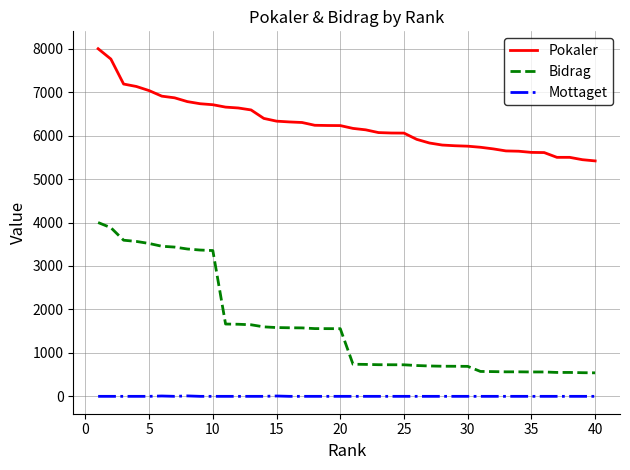

At how many categories does at least one series exceed 4239?

40